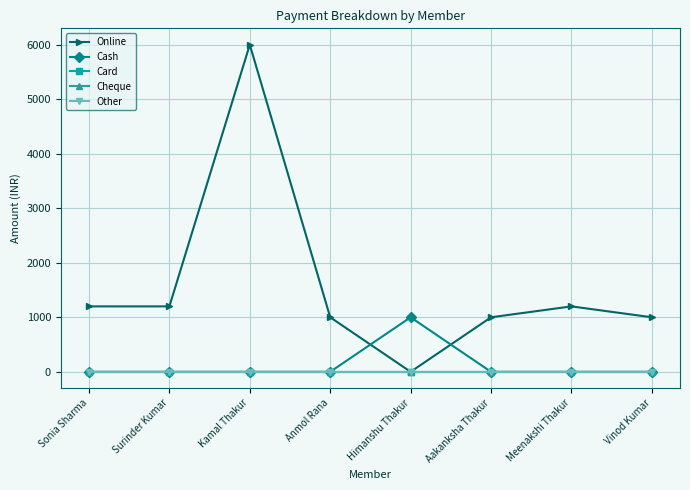

True or false: Card and Cash intersect in this chart.

False